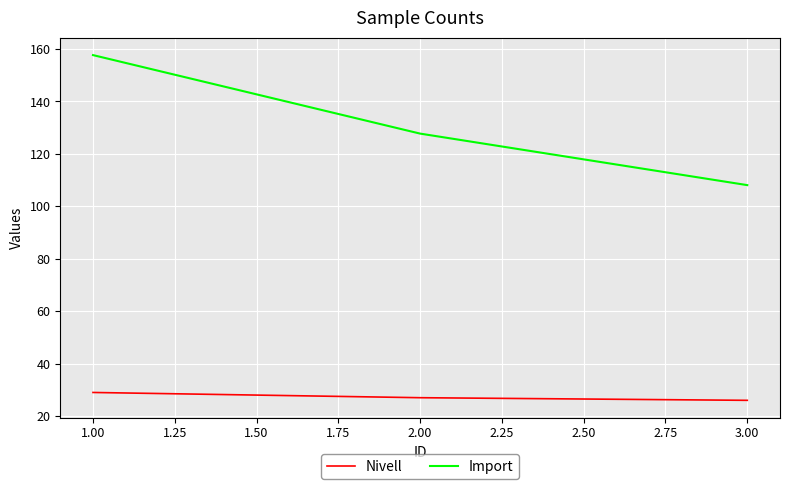

What is the maximum value shown in the chart?

157.7